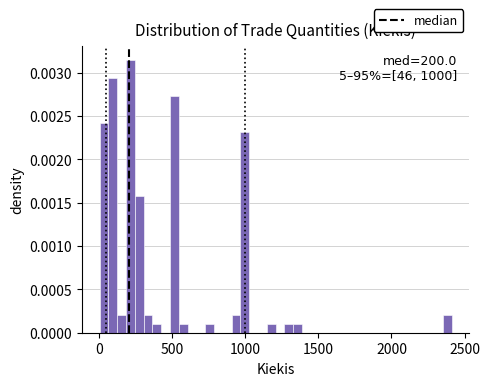

Around what value on the x-axis is the tallest bar? Give the approximate position of its centre, as read against the axis.

200